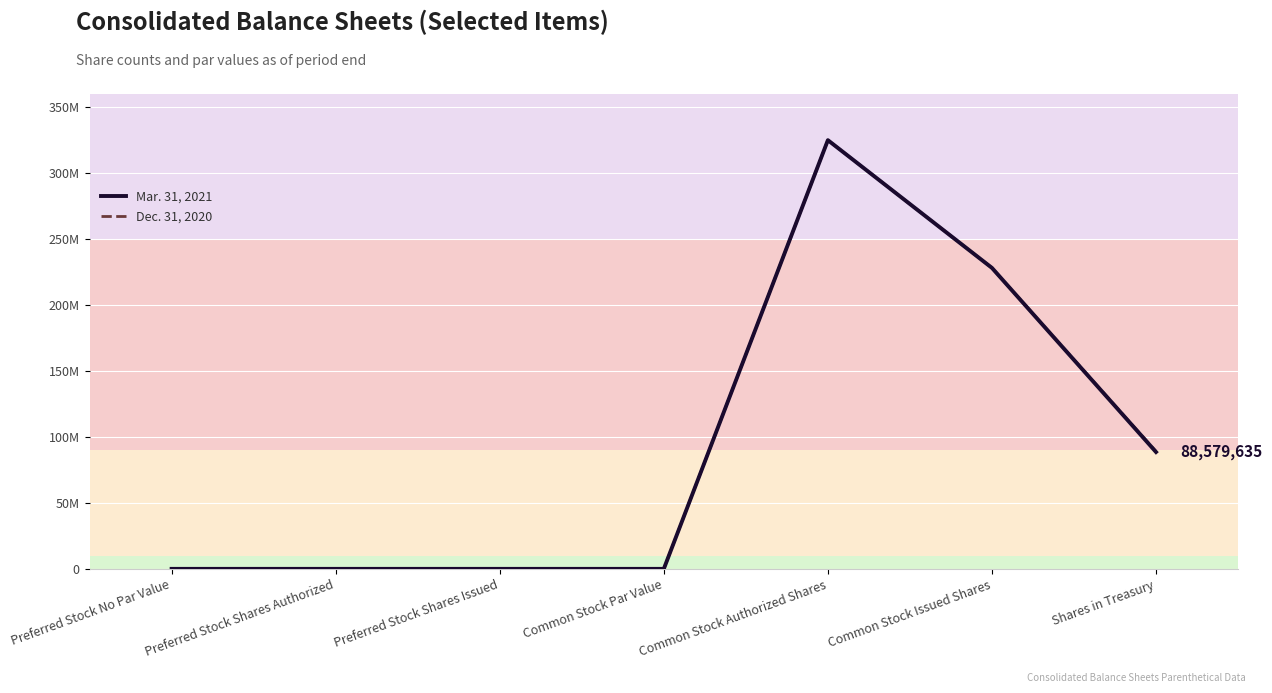

Reading right to left, what are all the values shown in this chart?

Mar. 31, 2021: Shares in Treasury=88579635	Common Stock Issued Shares=228164824	Common Stock Authorized Shares=325000000	Common Stock Par Value=5	Preferred Stock Shares Issued=4000	Preferred Stock Shares Authorized=4000	Preferred Stock No Par Value=0
Dec. 31, 2020: Shares in Treasury=88997430	Common Stock Issued Shares=228164824	Common Stock Authorized Shares=325000000	Common Stock Par Value=5	Preferred Stock Shares Issued=4000	Preferred Stock Shares Authorized=4000	Preferred Stock No Par Value=0